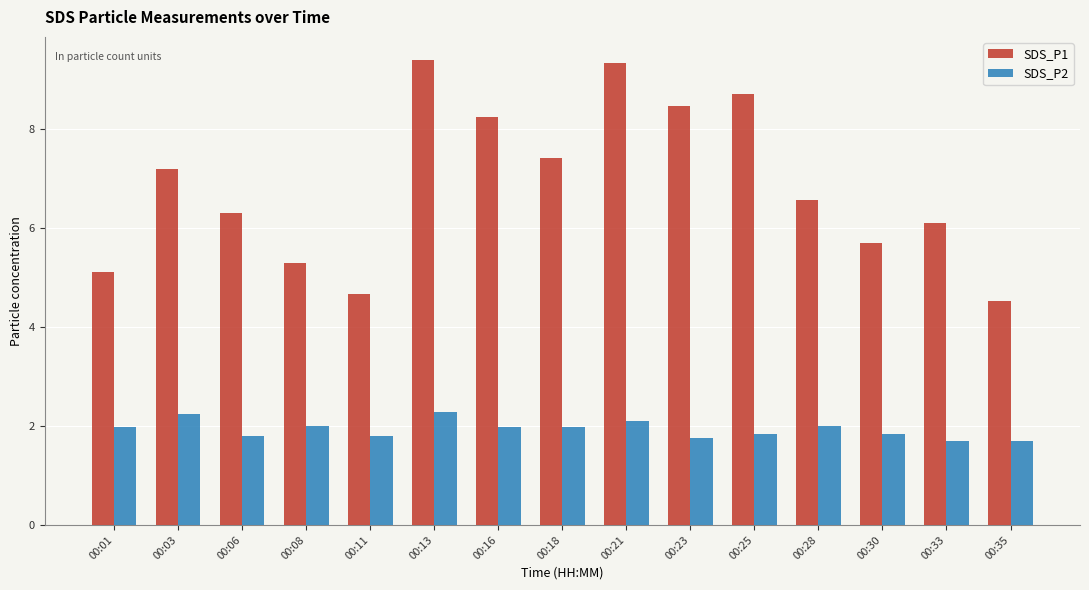

What is the sum of all SDS_P1 values?

102.9